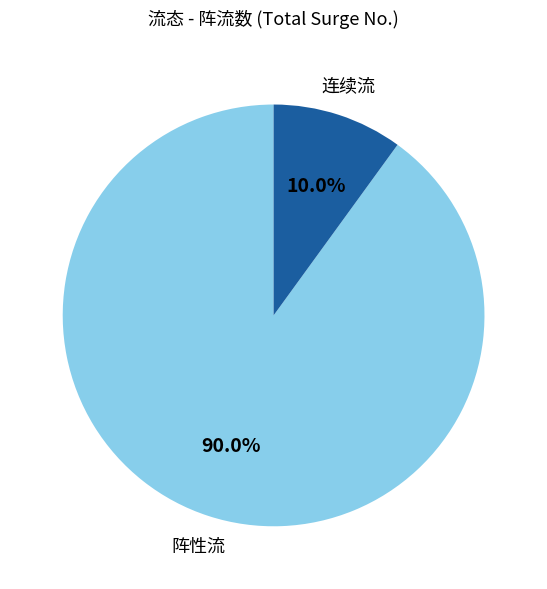

Does any single category account for the majority?

Yes